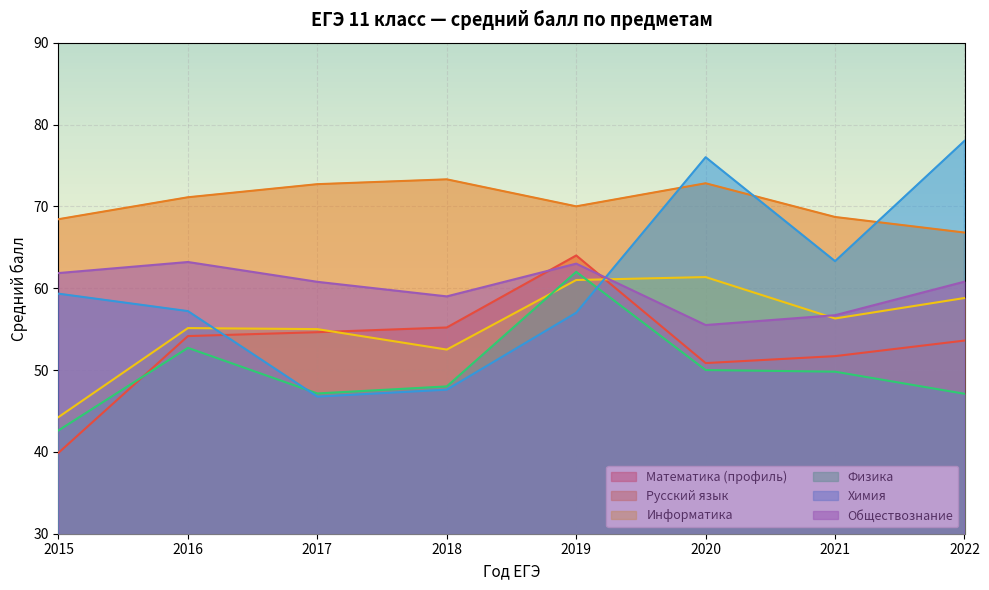

How many interior local peaks does the Обществознание series have?

2